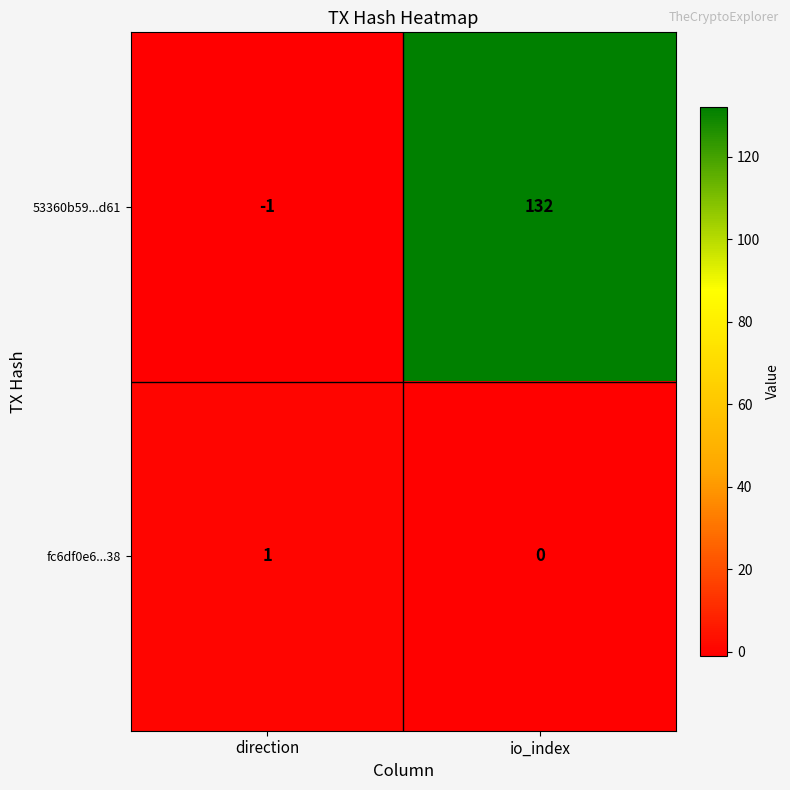

Which series has the largest total across all categories?

53360b59...d61